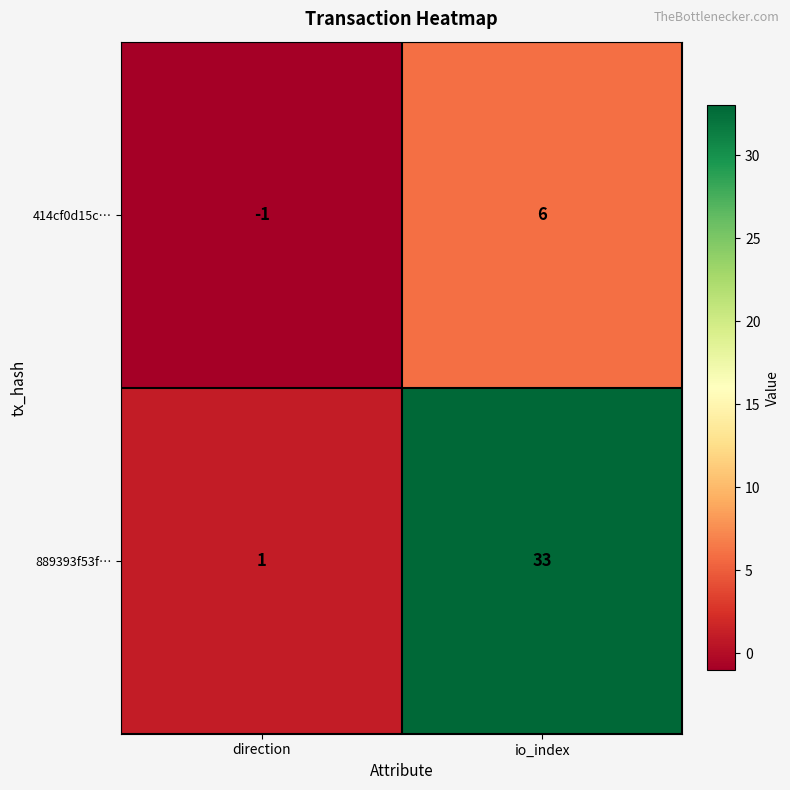

Rank the series by their average value, from highest to lowest.

889393f53f…, 414cf0d15c…